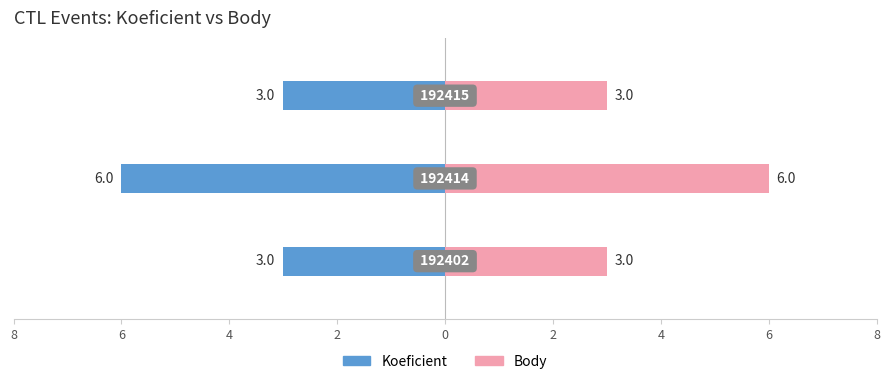

Are the bars horizontal?

Yes